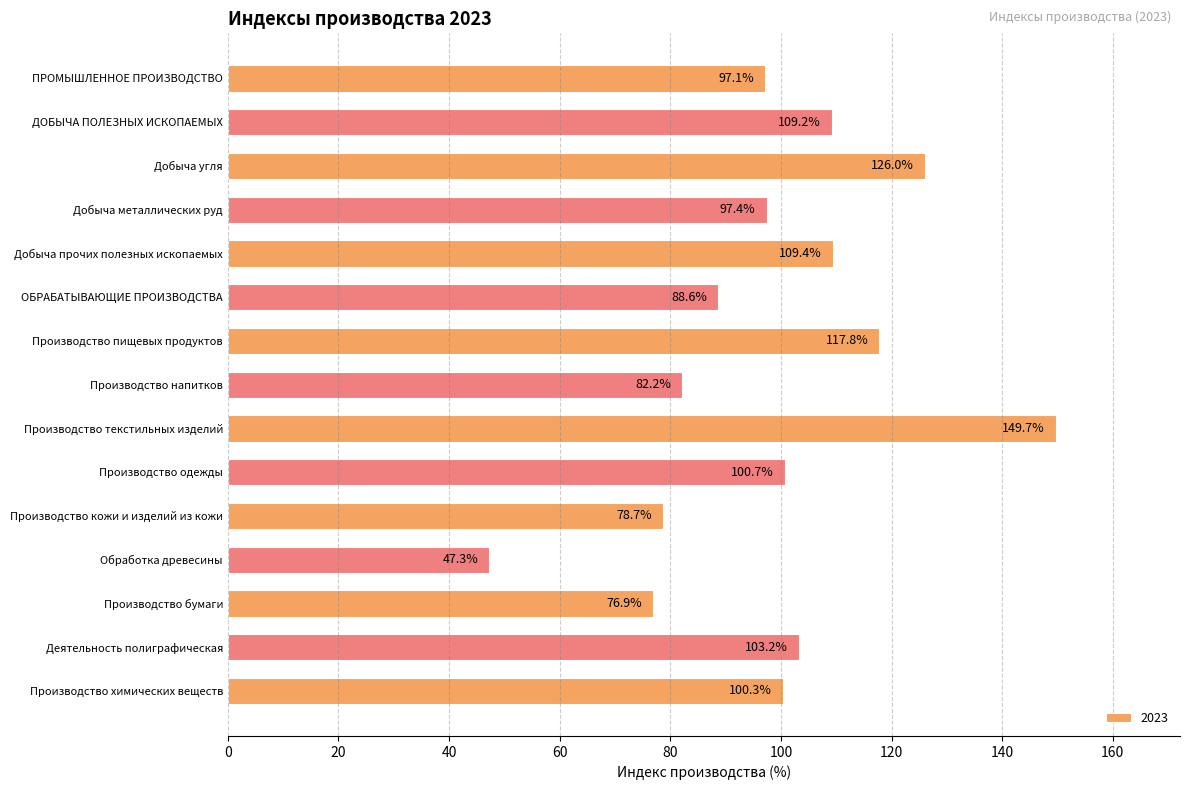

What is the change in value from Добыча угля to Производство одежды?

-25.3